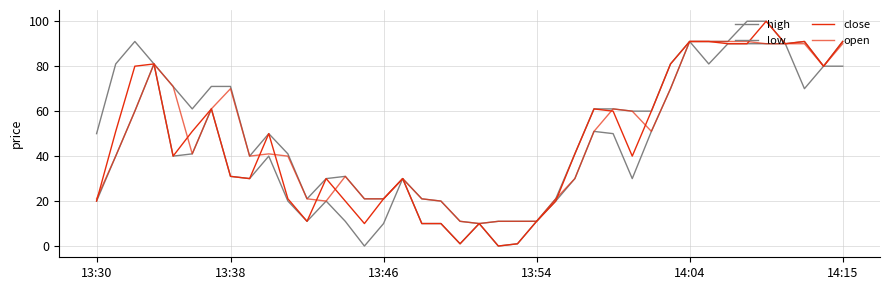

How many categories are shown in the chart?

40